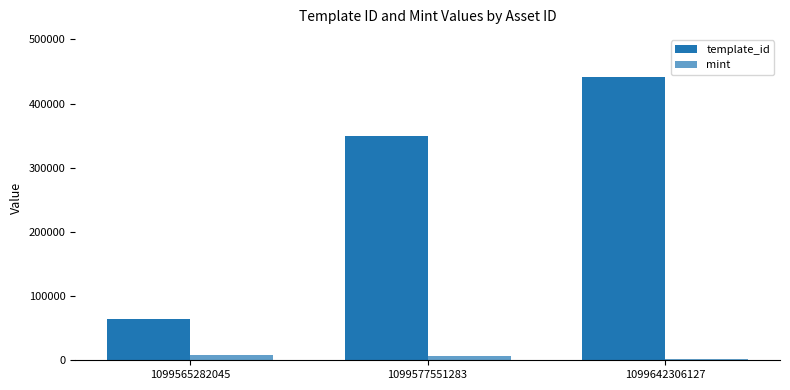

What is the minimum value for mint?

1267